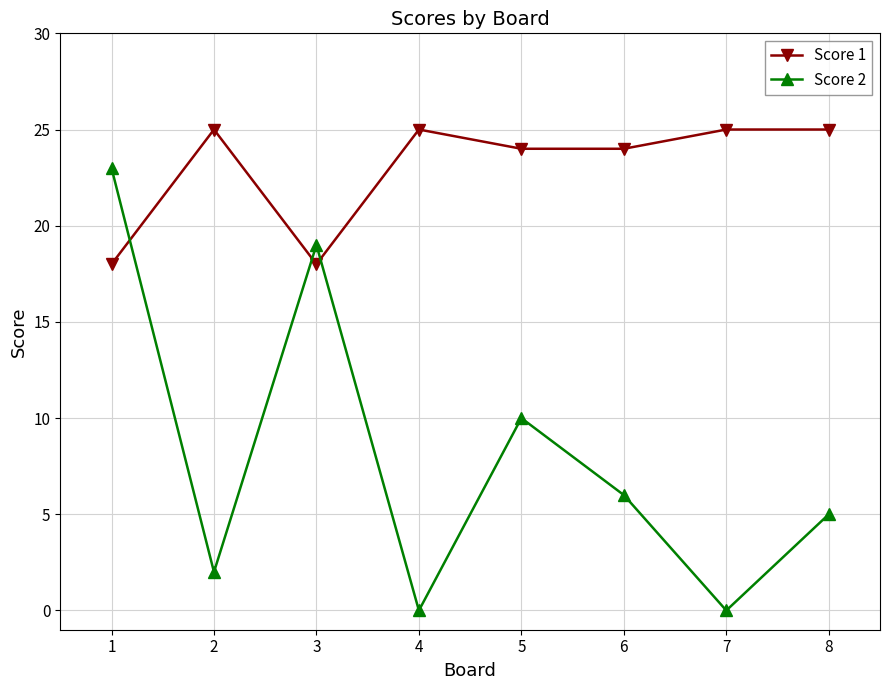

What is the sum of the Score 1 values at 1 and 7?

43